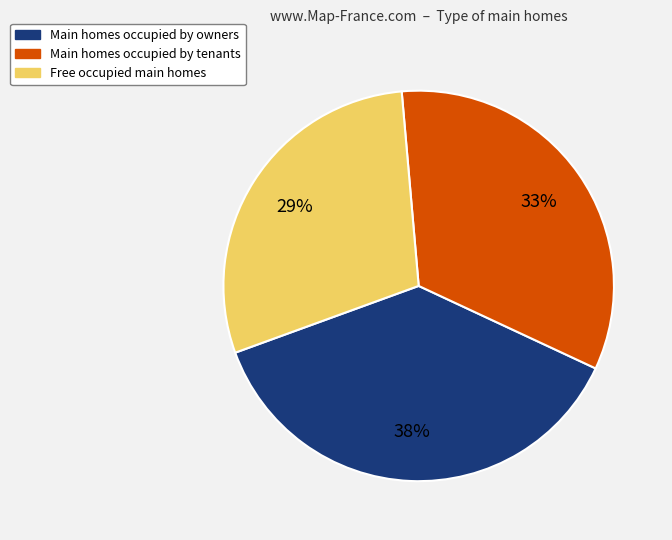

Rank the categories by value from highest to lowest.

Main homes occupied by owners, Main homes occupied by tenants, Free occupied main homes